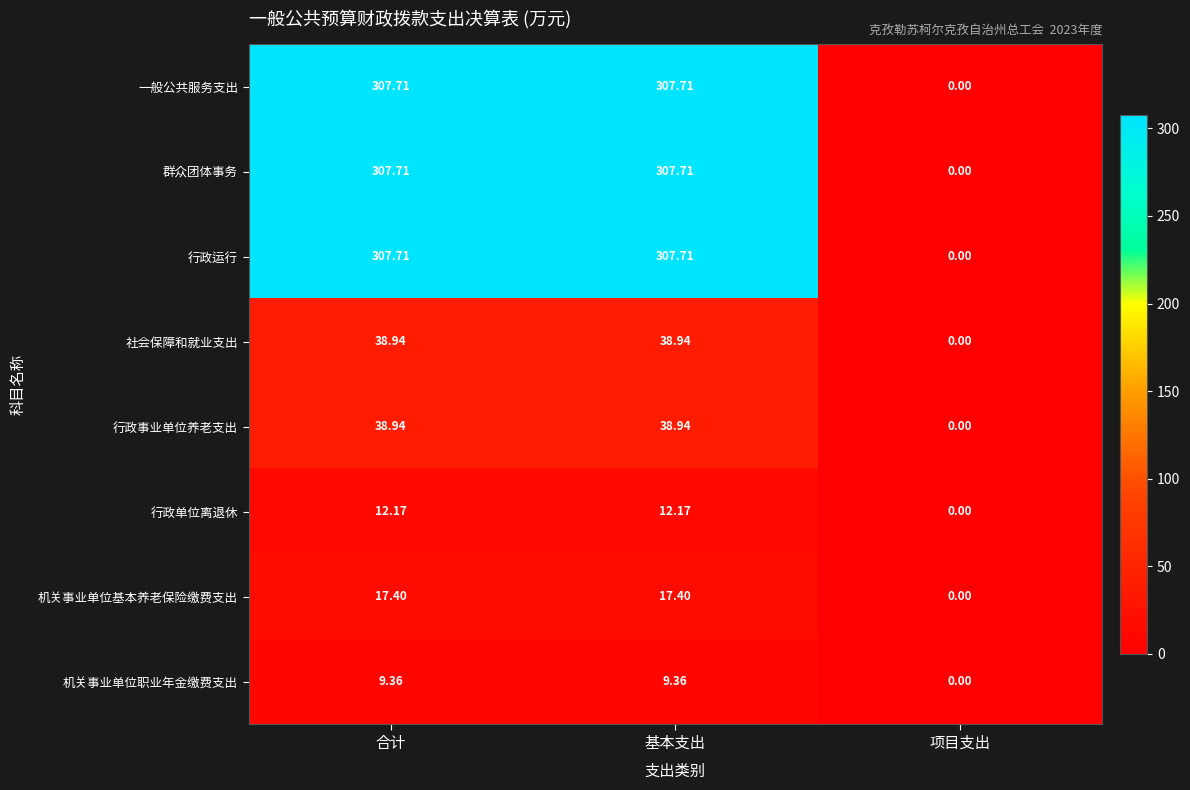

Where is 行政运行 nearest to the value 153?

项目支出